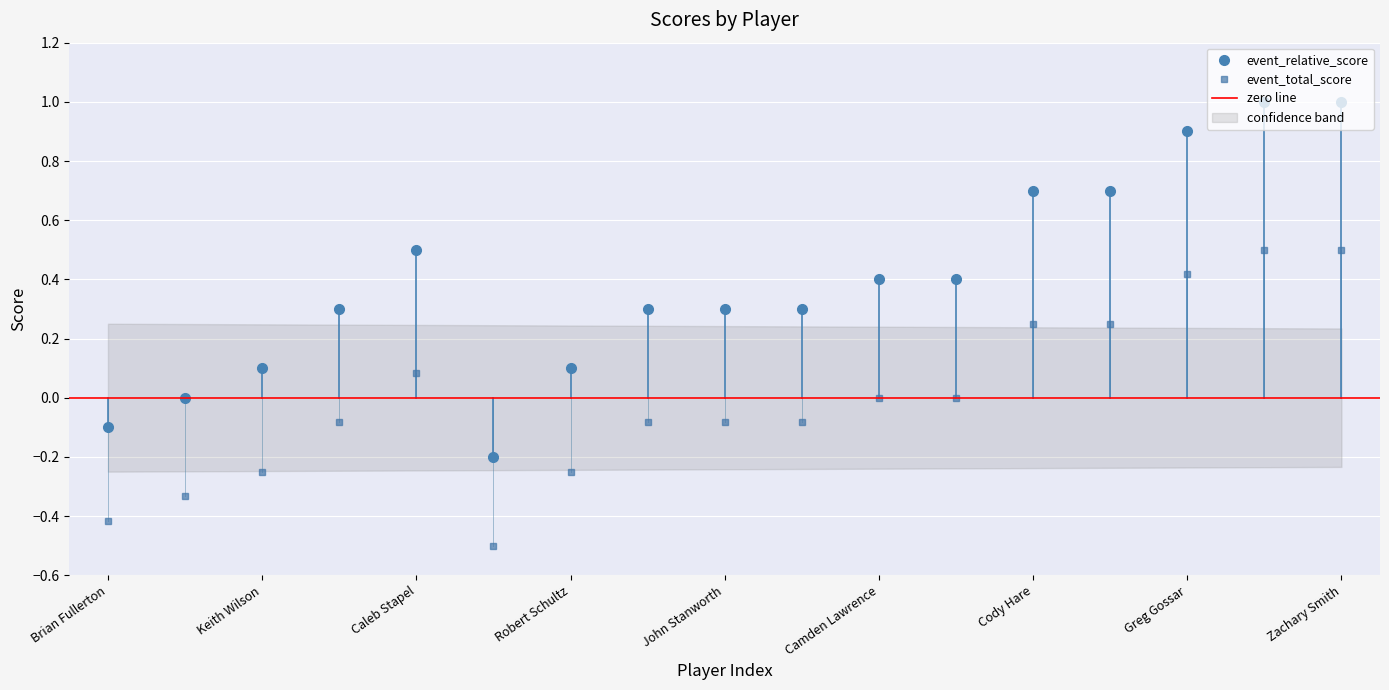

What is the smallest value displayed?

-0.5